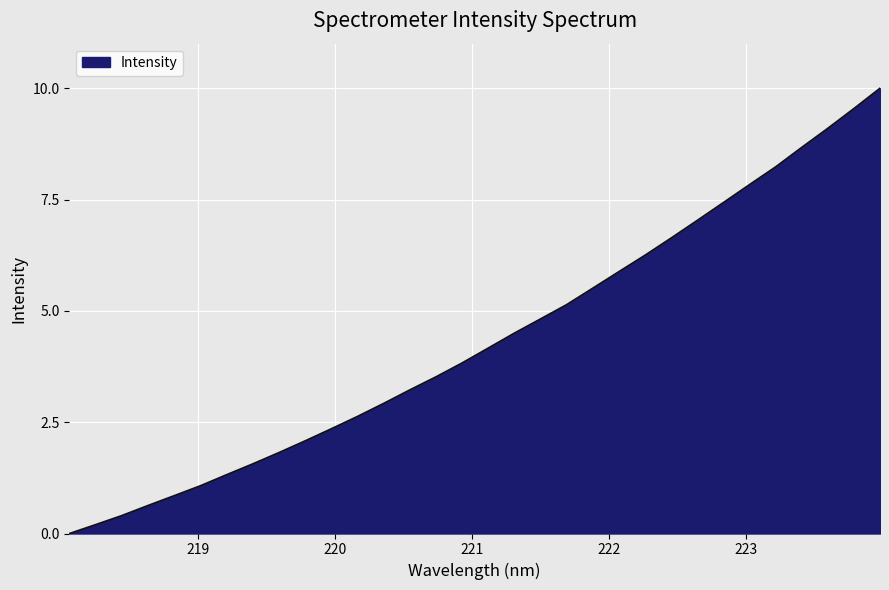

What is the maximum value shown in the chart?

10.0